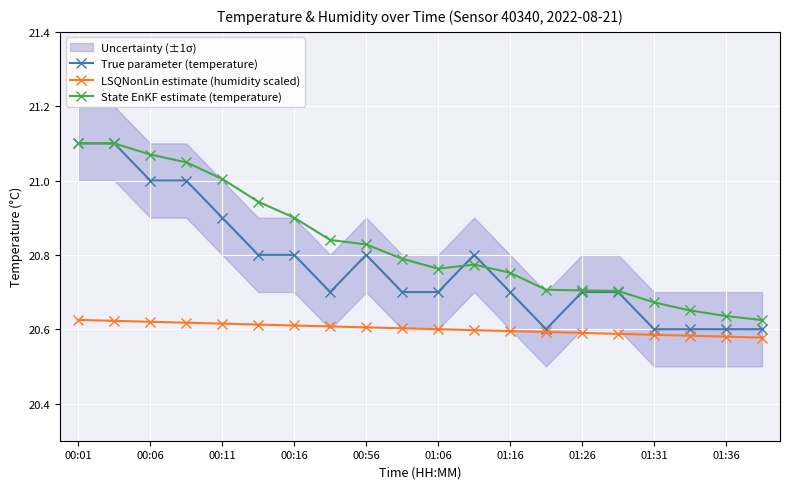

Rank the series by their maximum value, from highest to lowest.

True parameter (temperature), State EnKF estimate (temperature), LSQNonLin estimate (humidity scaled)